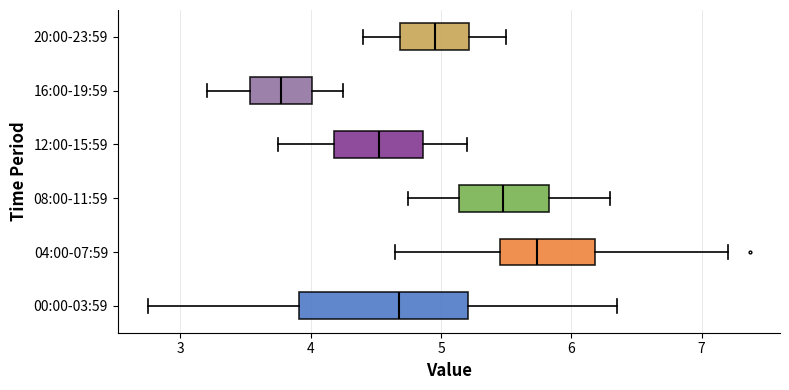

Comparing the boxes themselves (not the whiskers), which one is the widest?

00:00-03:59